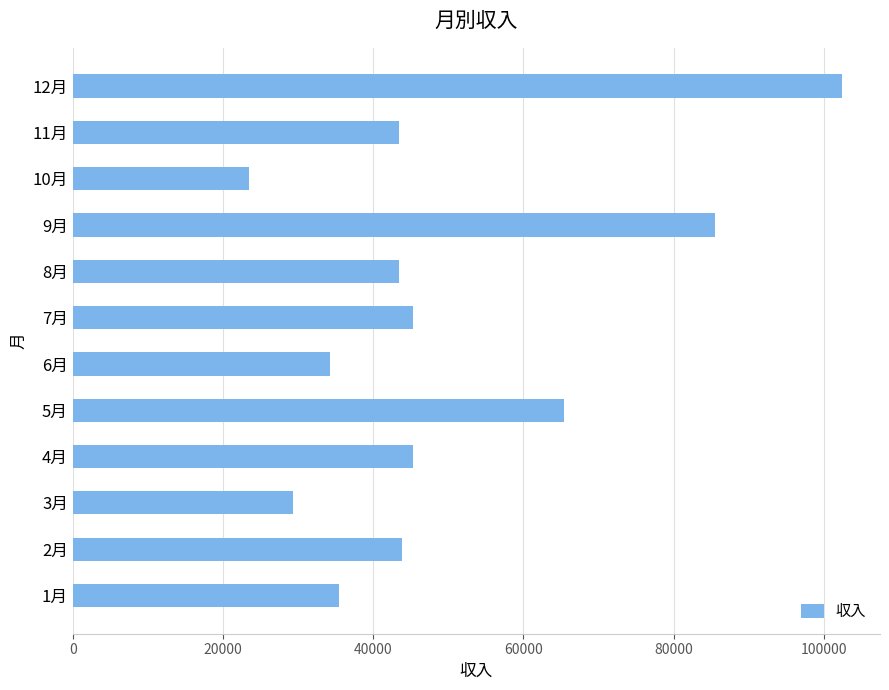

Are the bars grouped side by side (vs. stacked)?

No